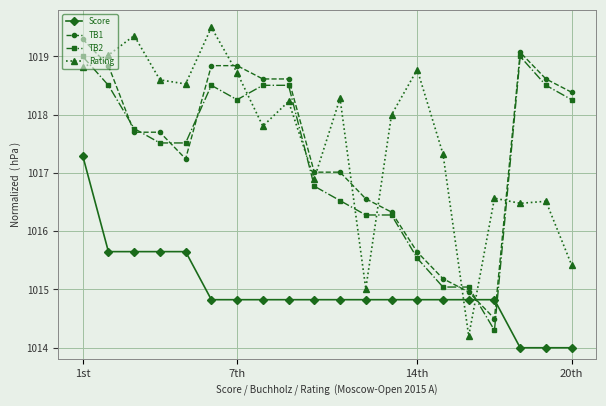

How many intersections are there between TB2 and Rating?

8